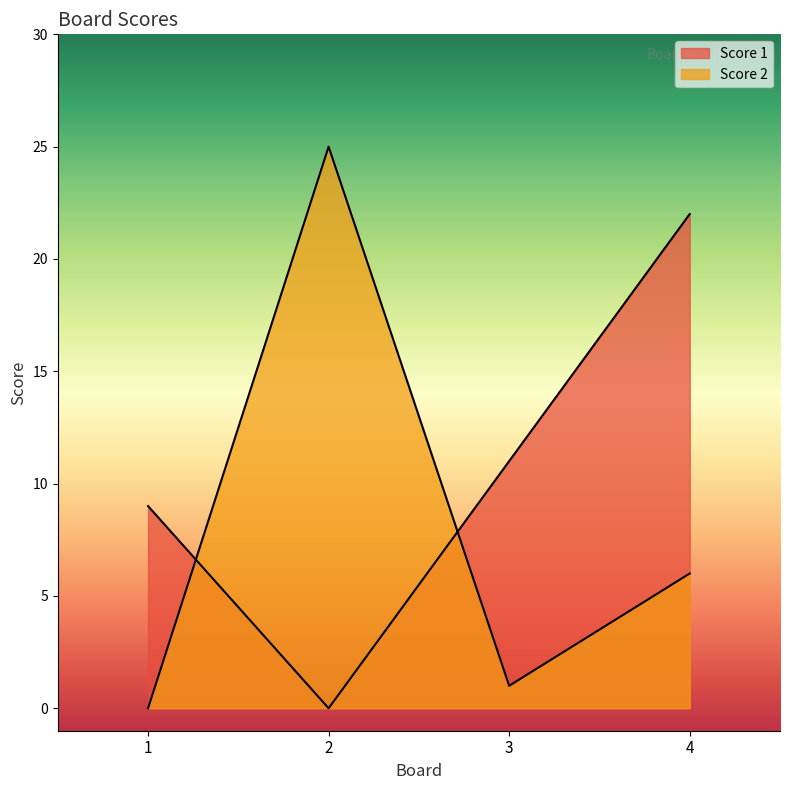

At how many categories does at least one series exceed 6?

4